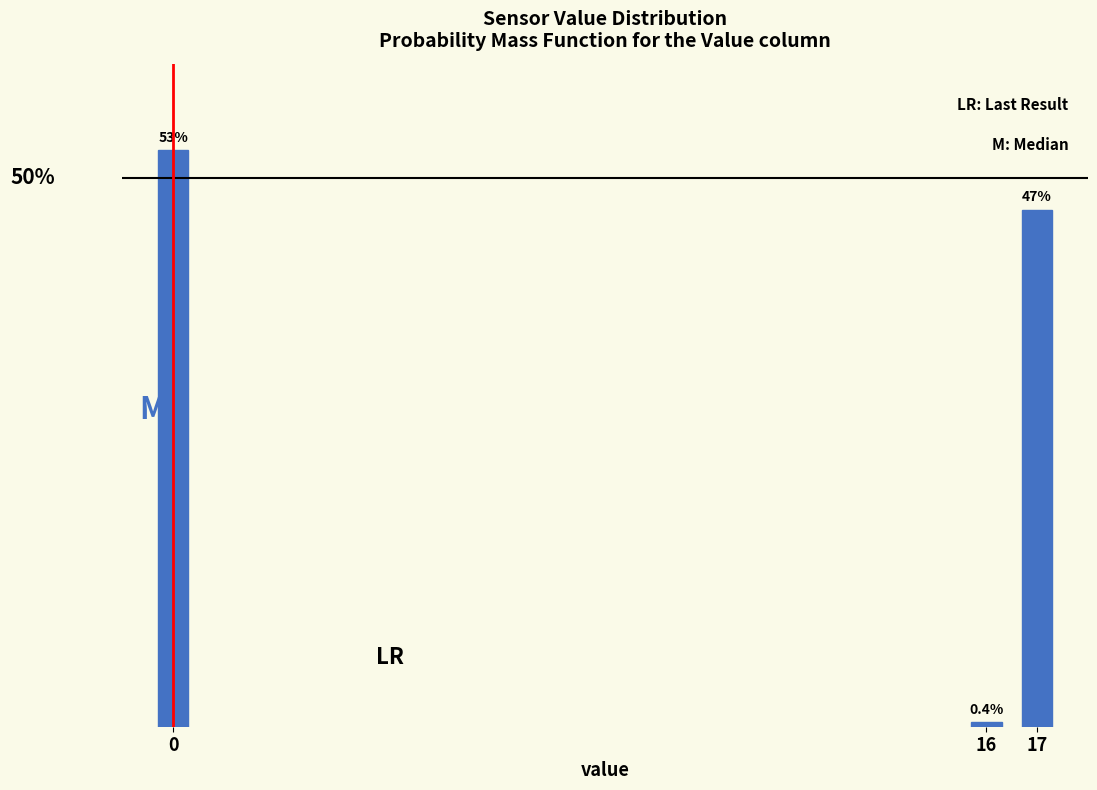

List the labels in order of value, smallest first.

16, 17, 0